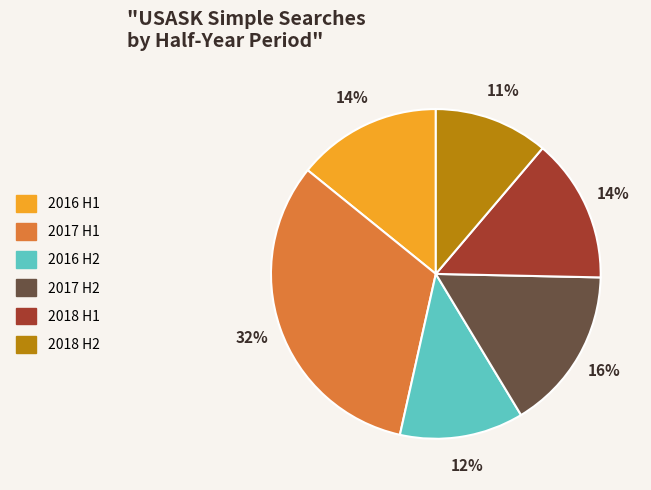

What is the largest slice in the pie chart?

2017 H1